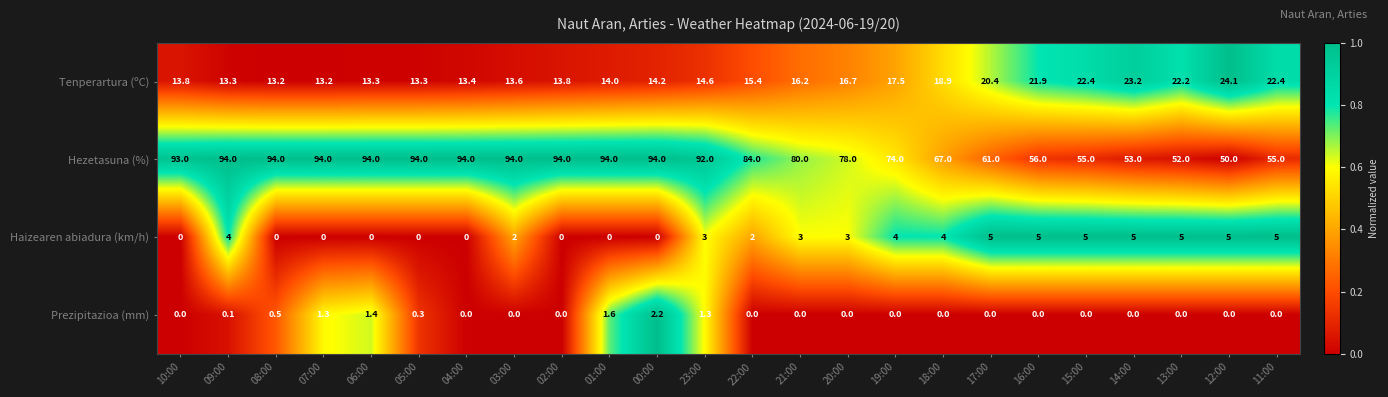

What is the total value across all series at 06:00?

108.7